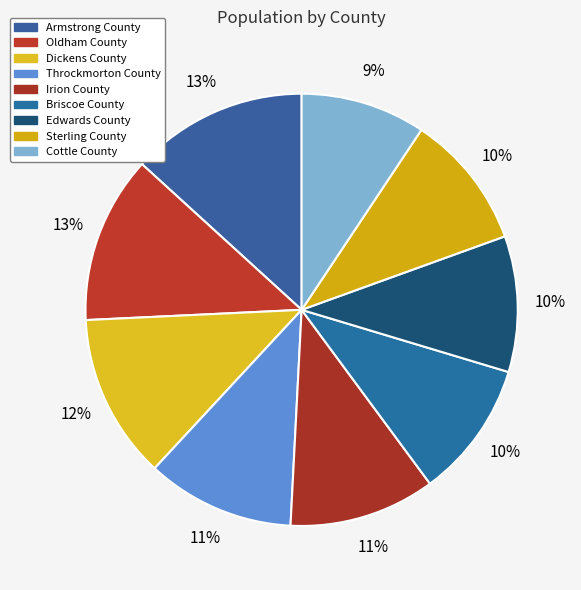

What percentage is the Throckmorton County slice, to the nearest percent?

11%